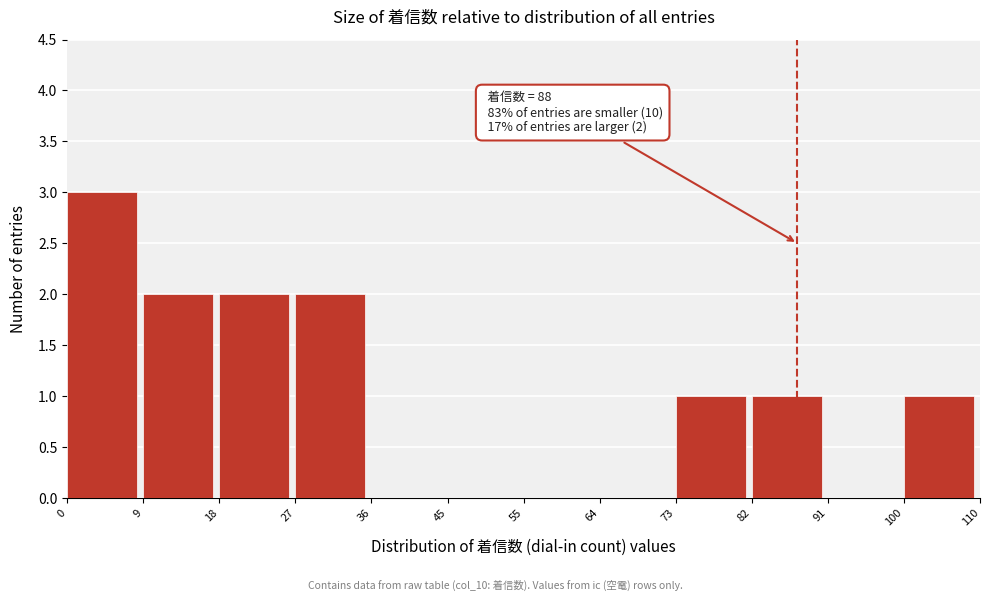

Which range on the x-axis has the tallest bar?

0 to 9